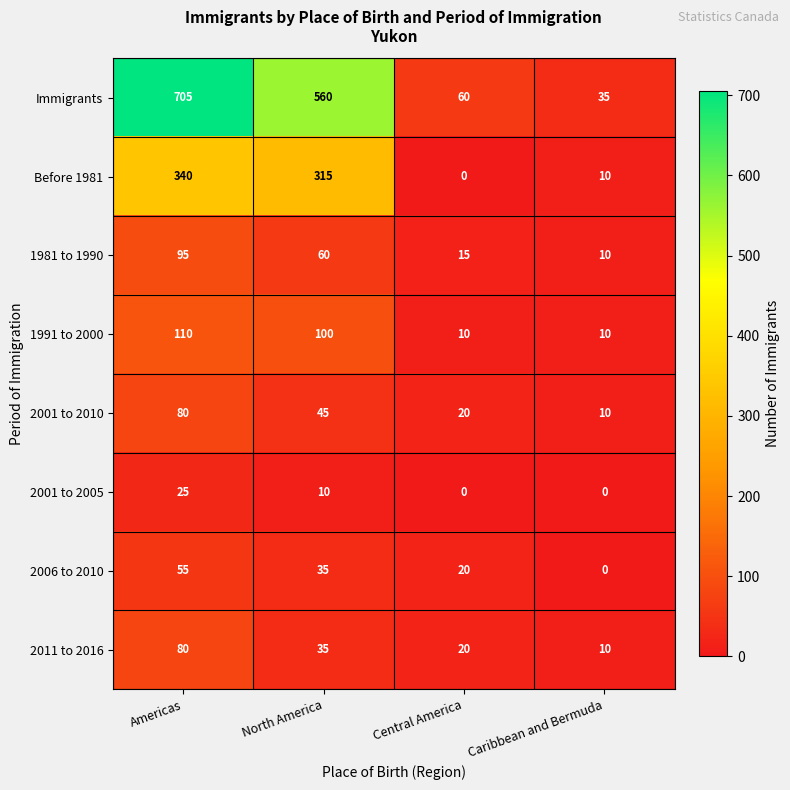

What is the sum of the 1981 to 1990 values at North America and Central America?

75